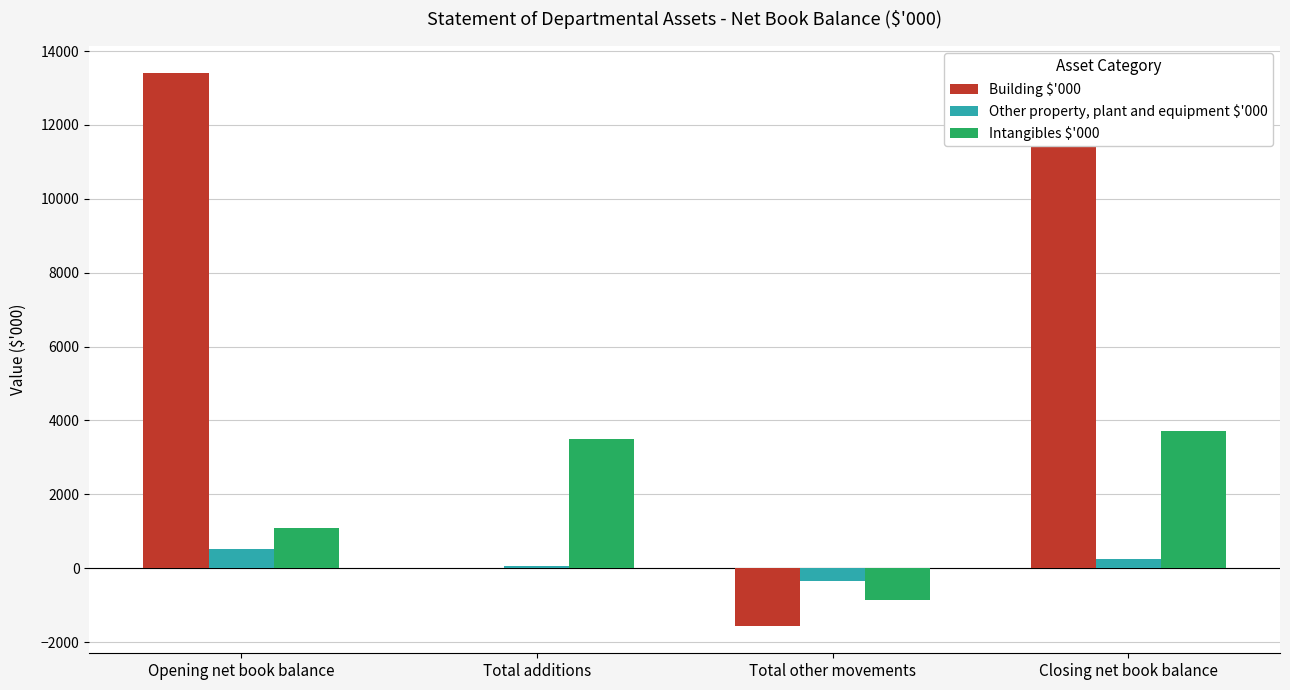

True or false: Building $'000 has a value of -2393 at Total other movements.

False